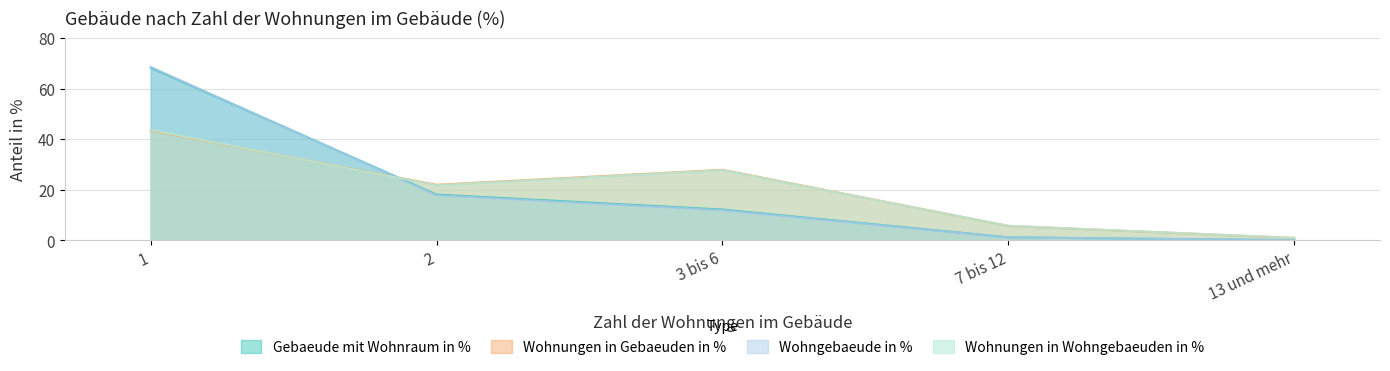

How many values in the Wohnungen in Wohngebaeuden in % series are below 21?

2